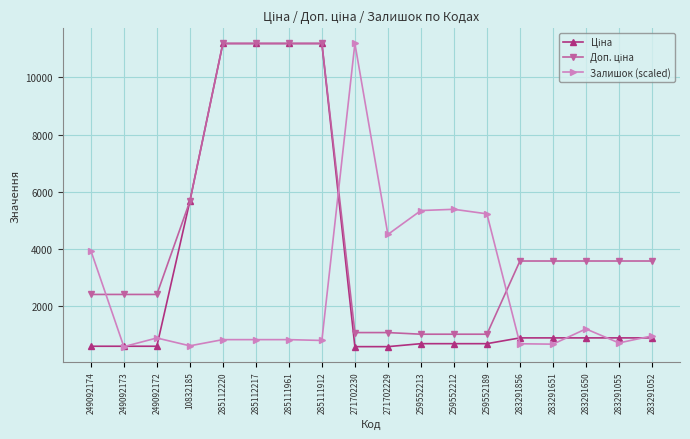

The Залишок (scaled) series shows 5348.3 at 259552213. True or false?

True